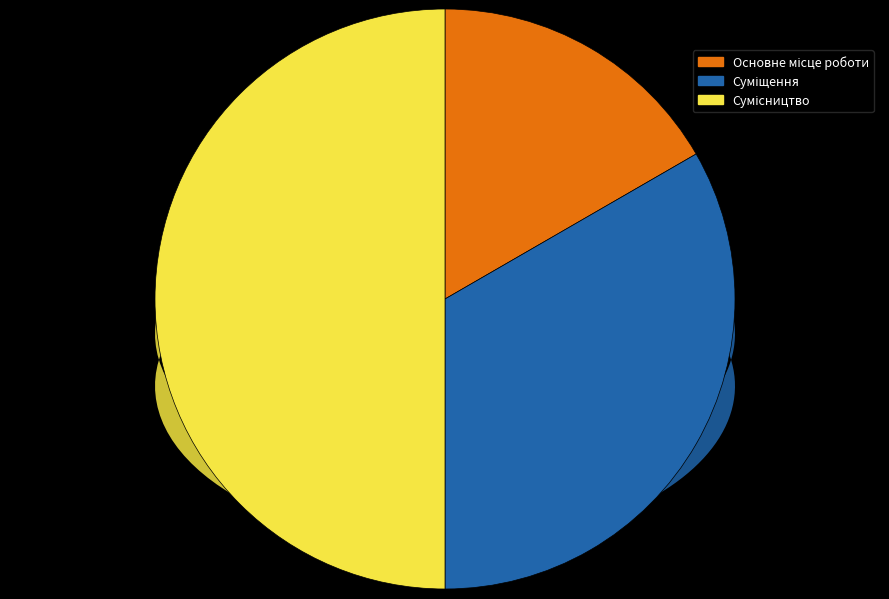

Which has a higher value, Суміщення or Основне місце роботи?

Суміщення